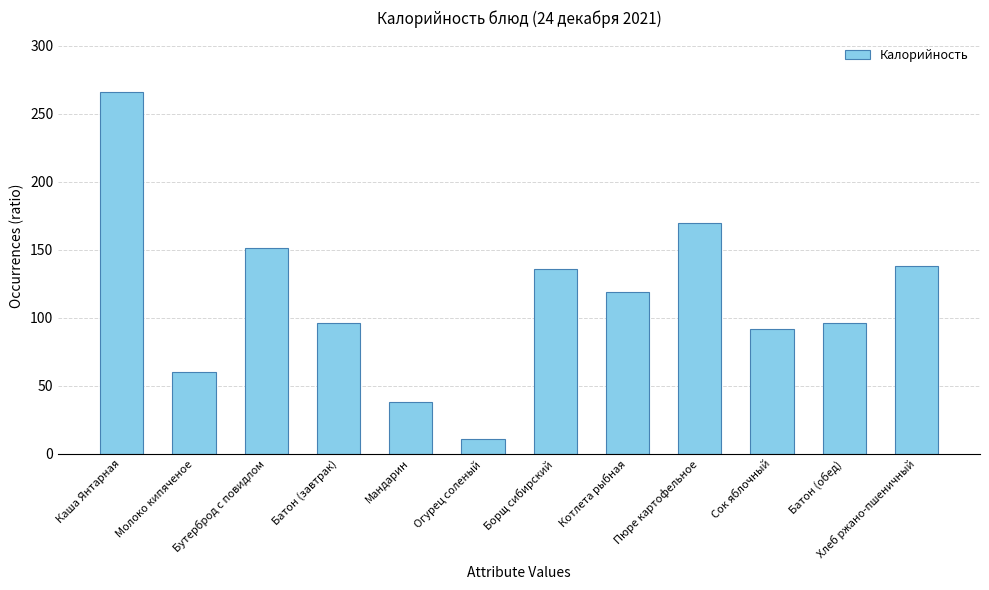

Approximately how many times larger is the value at Бутерброд с повидлом compared to Молоко кипяченое?

2.5